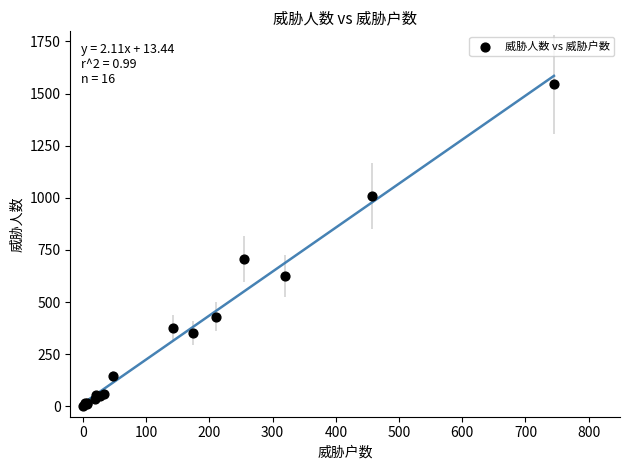

What Y value in the scatter plot is closest to 772?

705